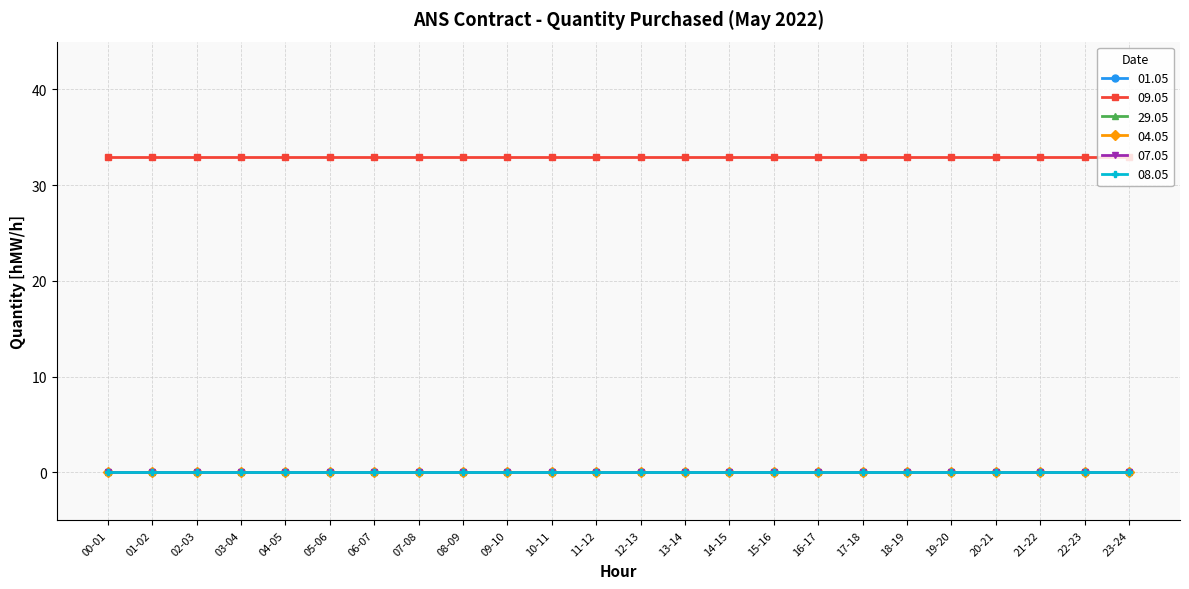

True or false: 01.05 and 08.05 cross at least once.

False